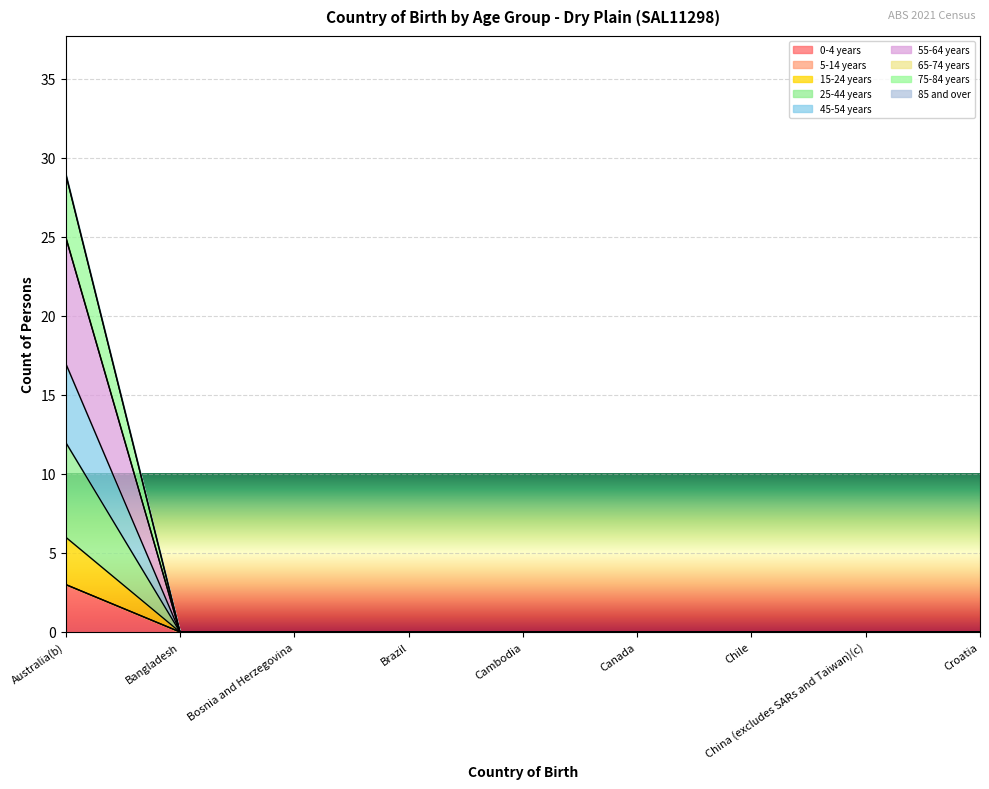

What is the label of the 8th point from the left?

China (excludes SARs and Taiwan)(c)